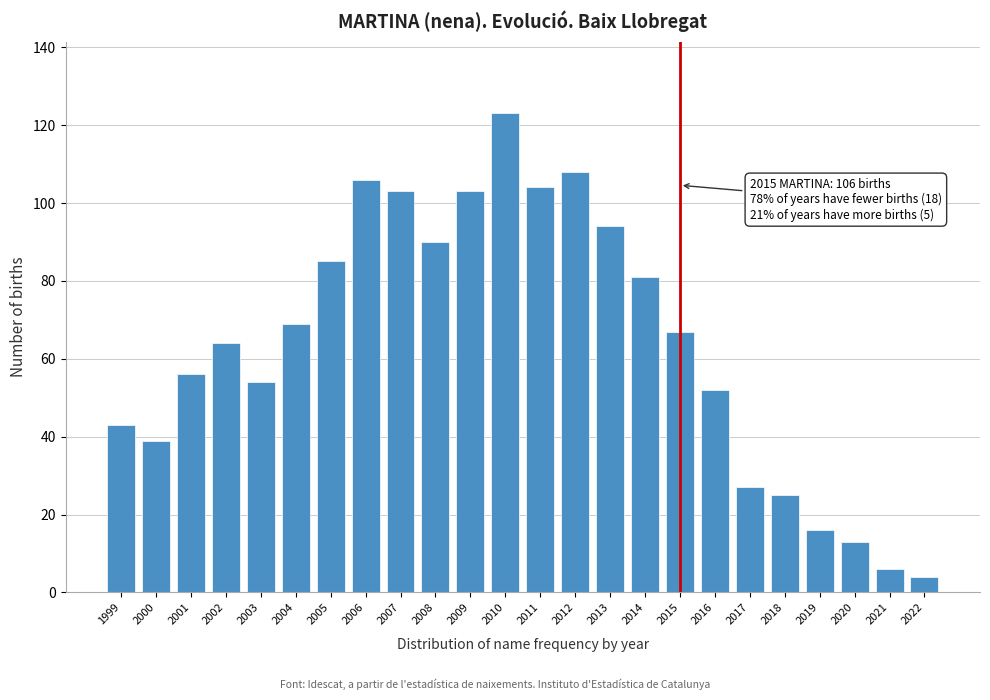

Reading left to right, extract all data points from this chart.

1999=43	2000=39	2001=56	2002=64	2003=54	2004=69	2005=85	2006=106	2007=103	2008=90	2009=103	2010=123	2011=104	2012=108	2013=94	2014=81	2015=67	2016=52	2017=27	2018=25	2019=16	2020=13	2021=6	2022=4